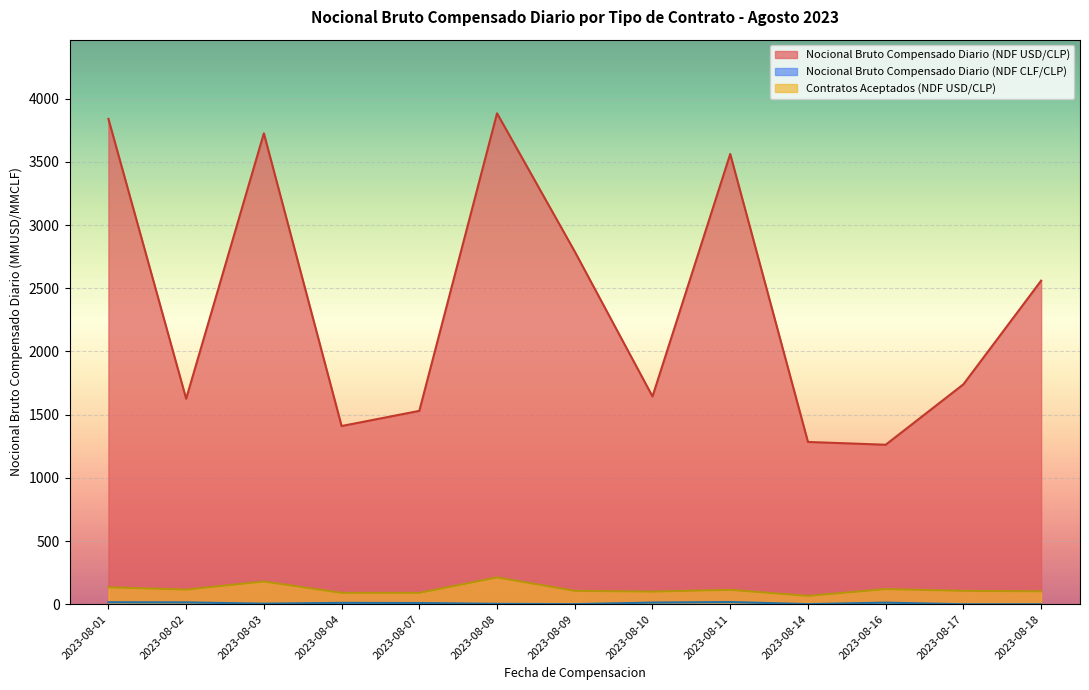

Which series has the widest spread of values?

Nocional Bruto Compensado Diario (NDF USD/CLP)